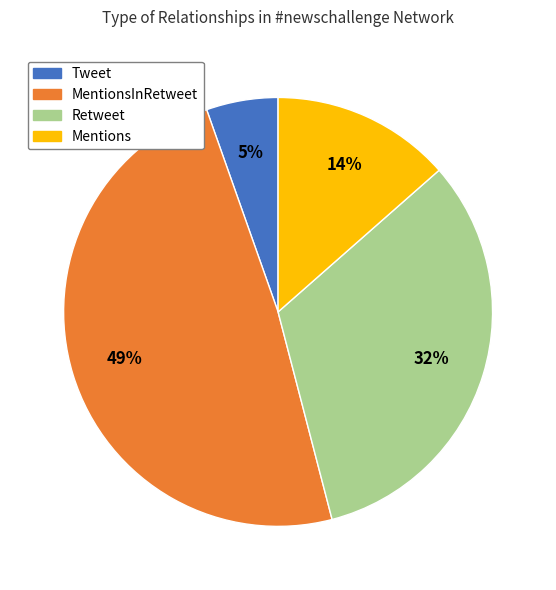

How many slices are in this pie chart?

4